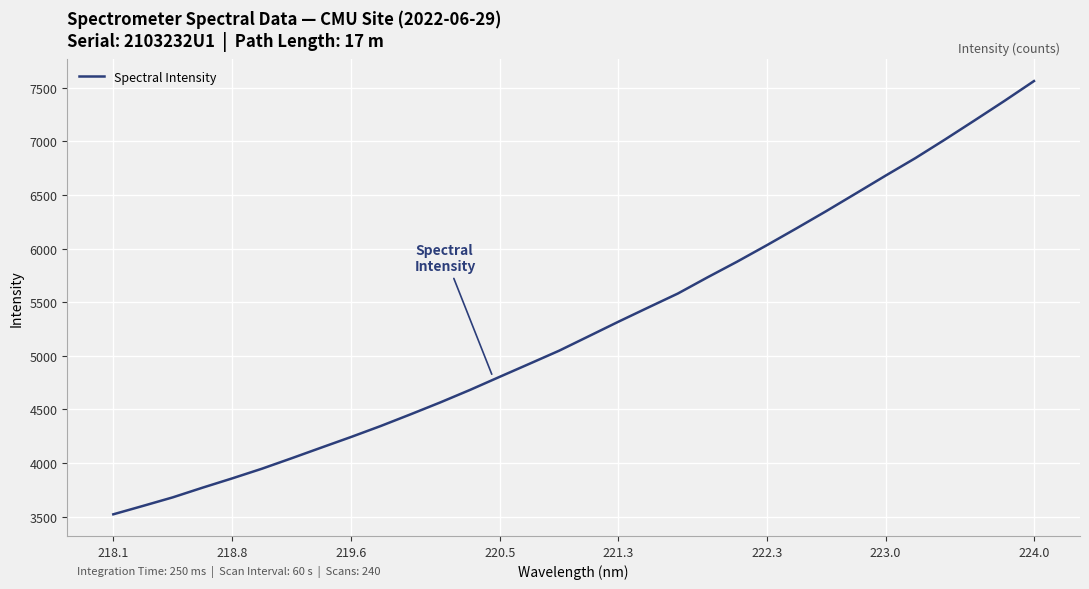

What is the maximum value shown in the chart?

7562.6